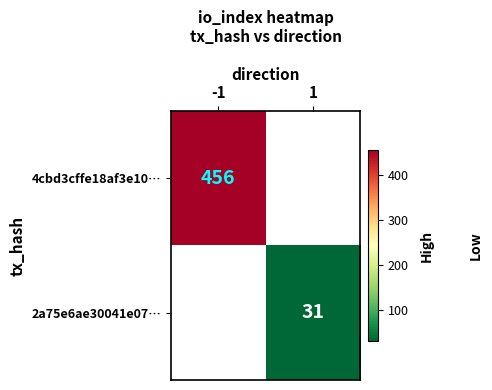

Is the value of 4cbd3cffe18af3e10… at -1 greater than the value of 2a75e6ae30041e07… at 1?

Yes